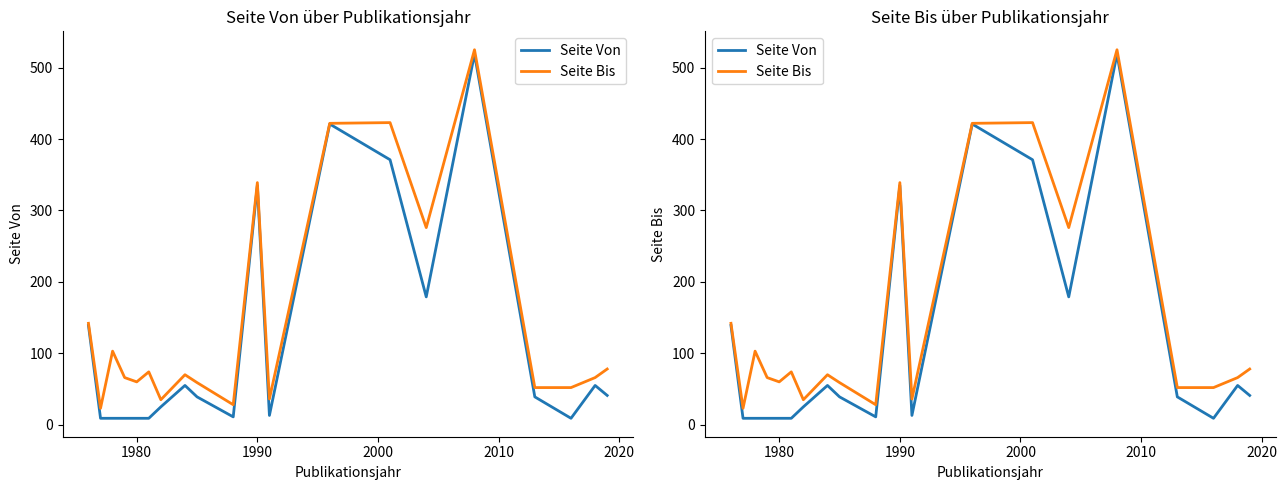

True or false: Seite Bis and Seite Von intersect in this chart.

False